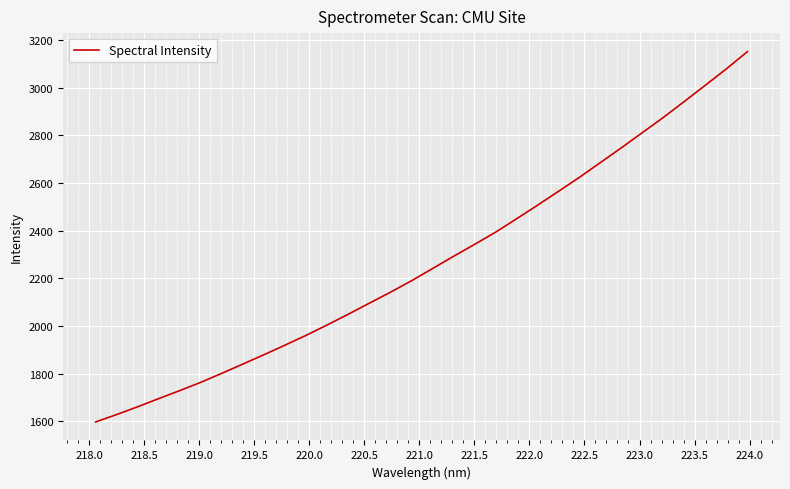

What is the greatest value displayed?

3151.0